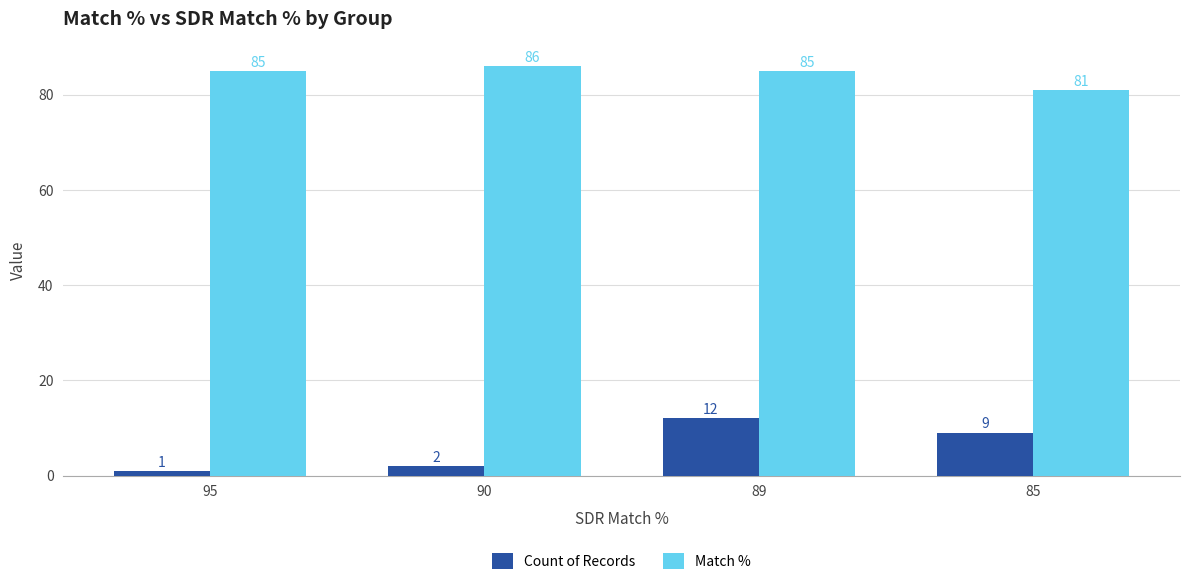

What is the total value across all series at 90?

88